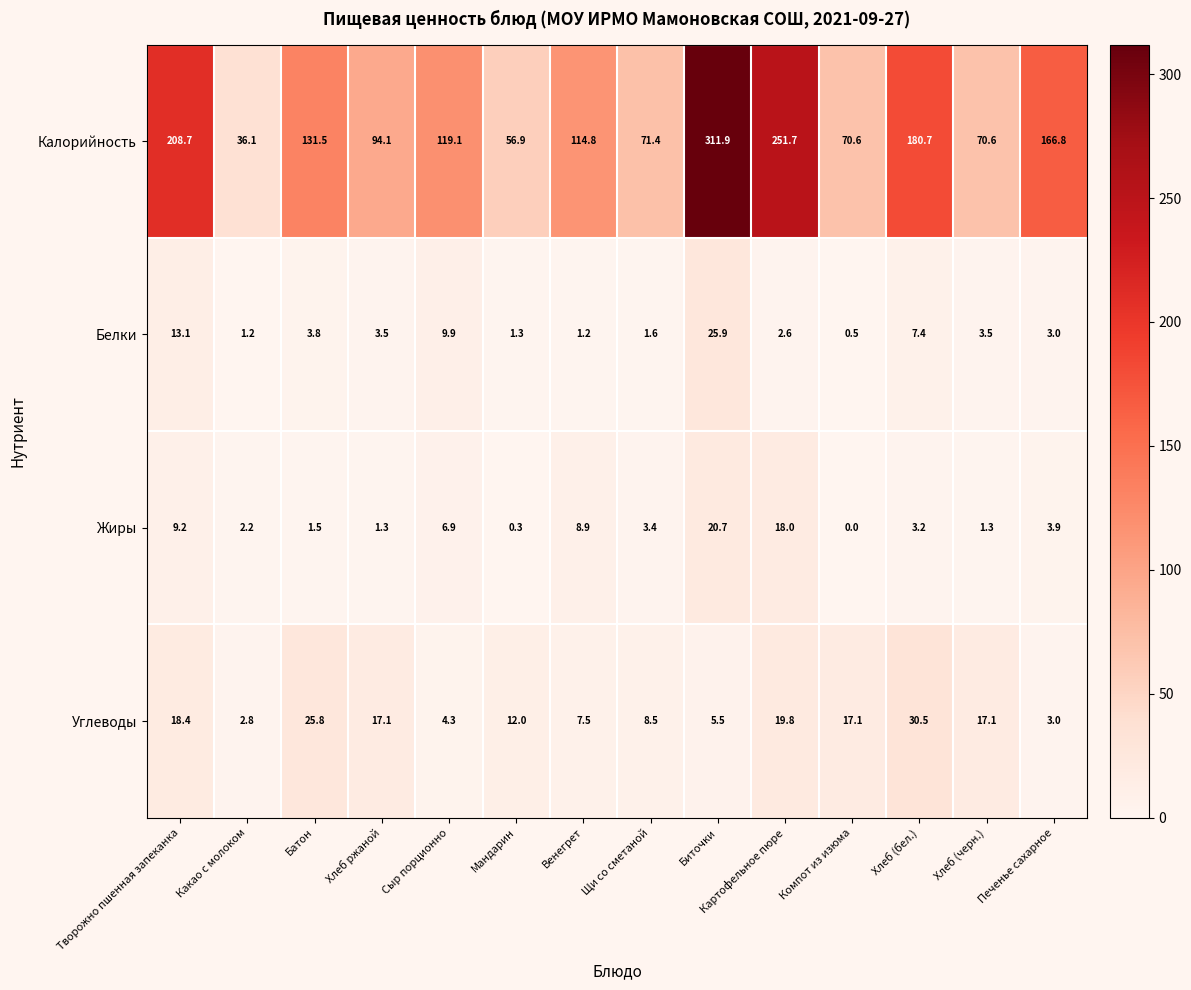

What is the total value across all series at Венегрет?

132.4